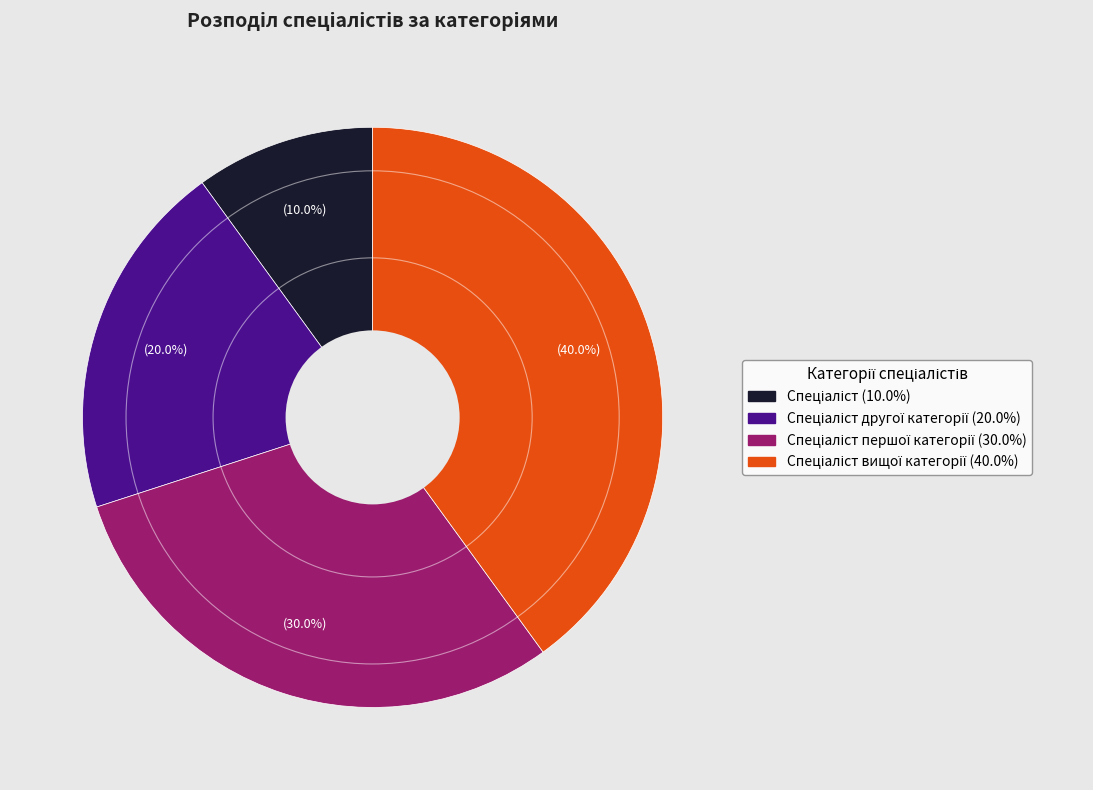

Is there a majority slice in this chart?

No